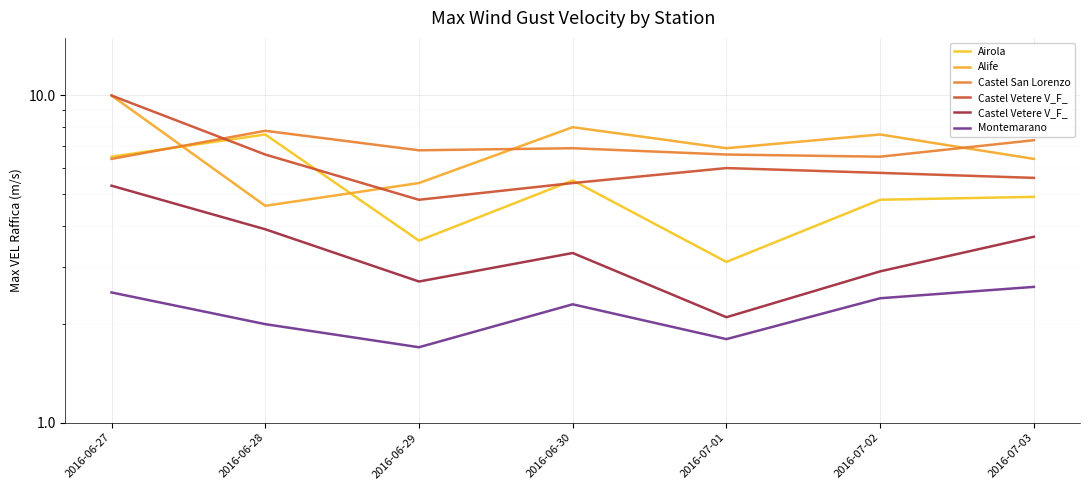

Reading left to right, list all the values displayed in this chart.

Airola Max VEL Raffica (MED MAX CALC): 2016-06-27=6.5	2016-06-28=7.6	2016-06-29=3.6	2016-06-30=5.5	2016-07-01=3.1	2016-07-02=4.8	2016-07-03=4.9
Alife Max VEL Raffica (MED MAX CALC): 2016-06-27=10.0	2016-06-28=4.6	2016-06-29=5.4	2016-06-30=8.0	2016-07-01=6.9	2016-07-02=7.6	2016-07-03=6.4
Castel San Lorenzo Max VEL Raffica (MED MAX CALC): 2016-06-27=6.4	2016-06-28=7.8	2016-06-29=6.8	2016-06-30=6.9	2016-07-01=6.6	2016-07-02=6.5	2016-07-03=7.3
Castel Vetere V_F_ Max VEL Raffica (MED MAX CALC): 2016-06-27=10.0	2016-06-28=6.6	2016-06-29=4.8	2016-06-30=5.4	2016-07-01=6.0	2016-07-02=5.8	2016-07-03=5.6
Castel Vetere V_F_ Max VEL Raffica (MED): 2016-06-27=5.3	2016-06-28=3.9	2016-06-29=2.7	2016-06-30=3.3	2016-07-01=2.1	2016-07-02=2.9	2016-07-03=3.7
Montemarano Max VEL Raffica (MED): 2016-06-27=2.5	2016-06-28=2.0	2016-06-29=1.7	2016-06-30=2.3	2016-07-01=1.8	2016-07-02=2.4	2016-07-03=2.6